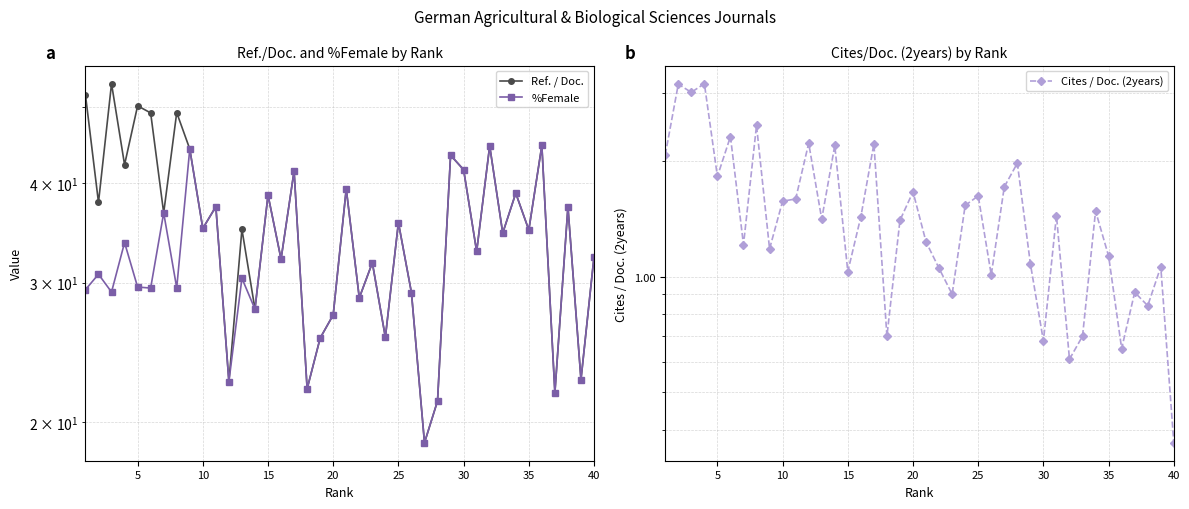

The %Female series shows 12.3 at 30. True or false?

False